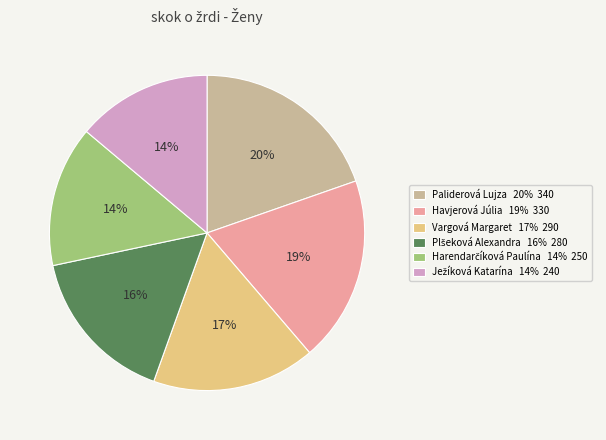

Does Vargová Margaret account for over 50% of the chart?

No